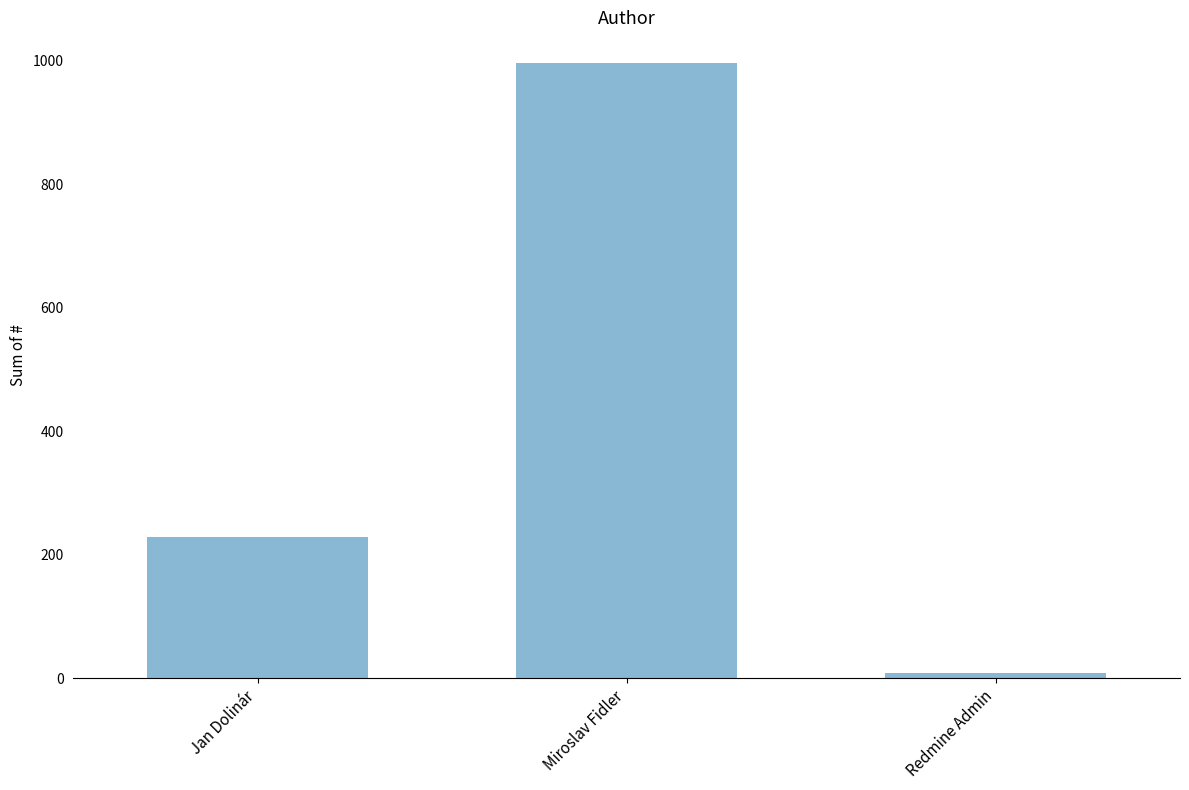

Is it true that the value at Redmine Admin is 8?

True